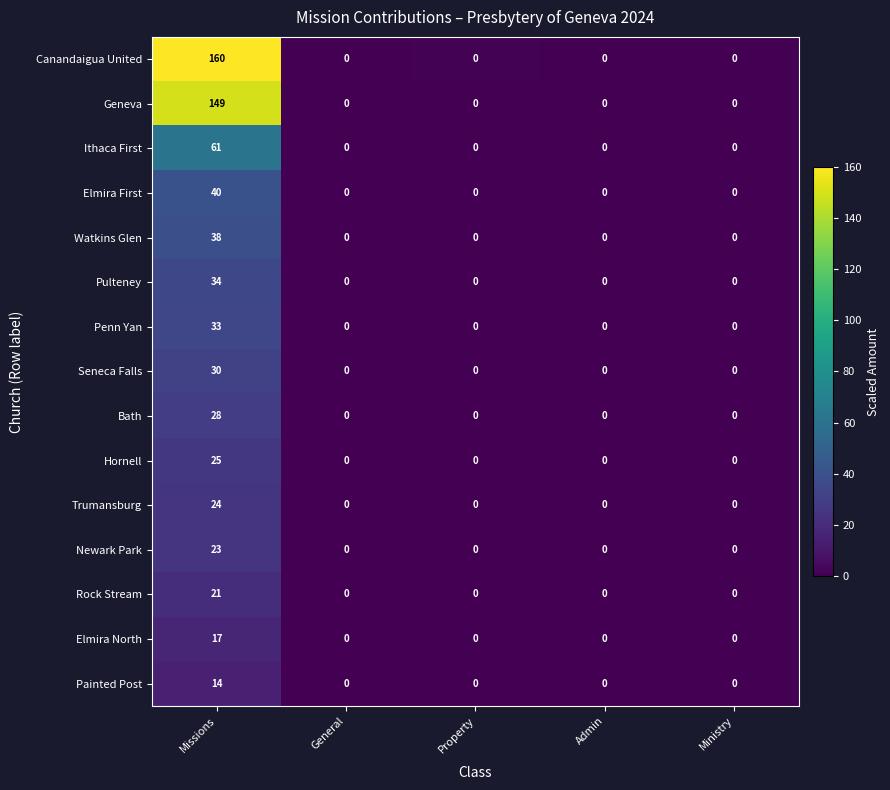

What is the highest value of the Seneca Falls series?

30